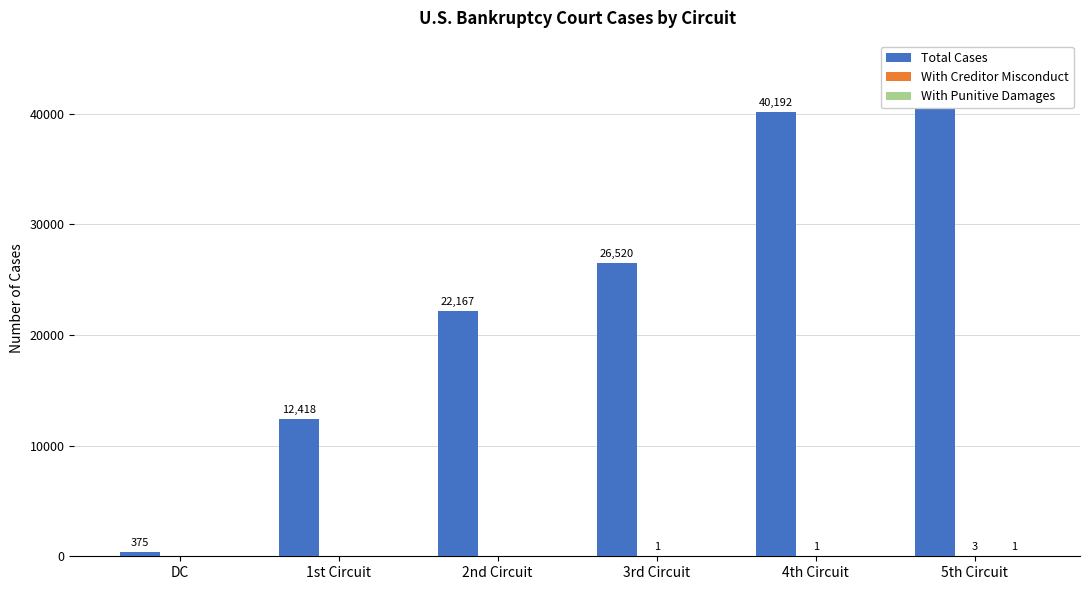

What is the sum of all Total Cases values?

146073